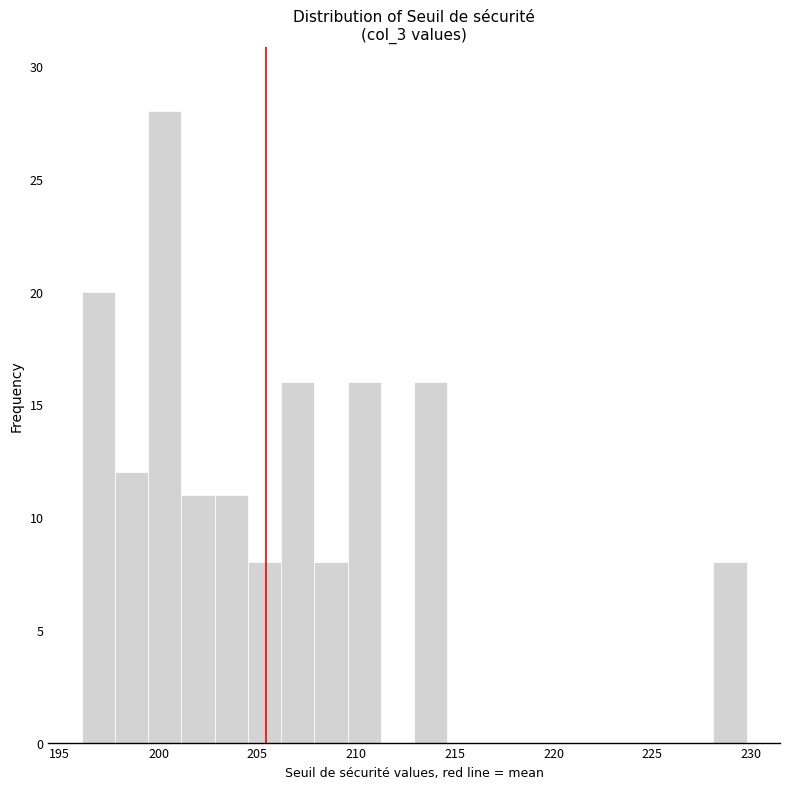

Around what value on the x-axis is the tallest bar? Give the approximate position of its centre, as read against the axis.

200.5